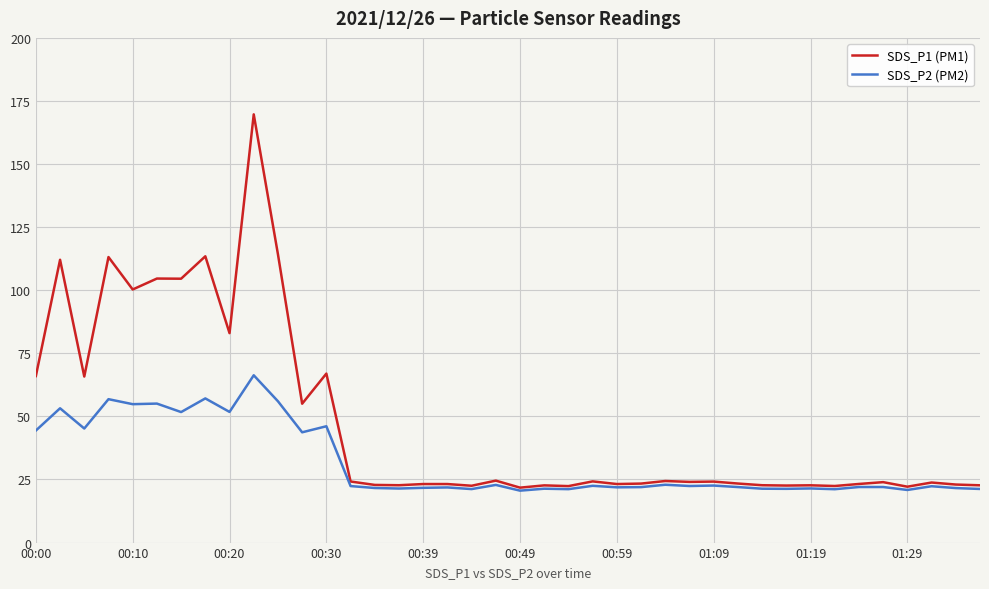

Which series has the largest range (max minus min)?

SDS_P1 (PM1)